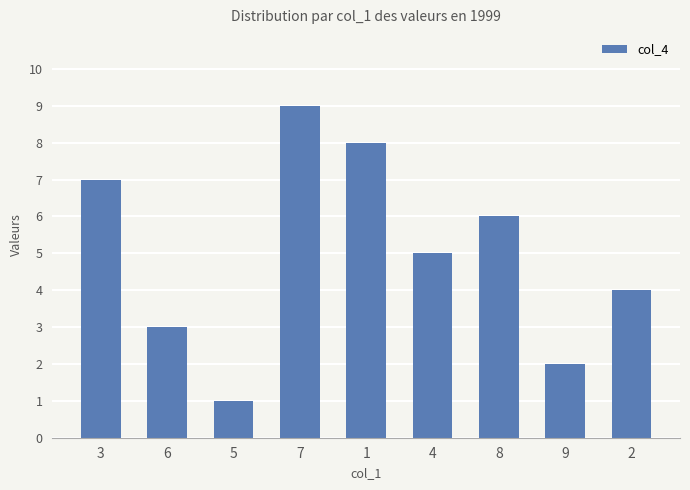

How many data points does each series have?

9